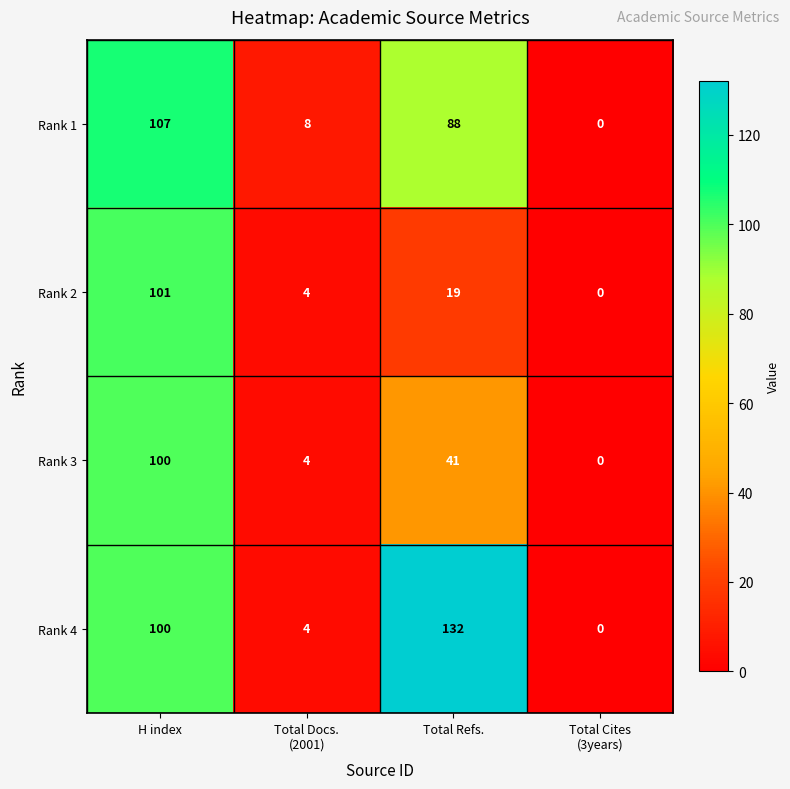

What is the total value across all series at Total Docs.
(2001)?

20